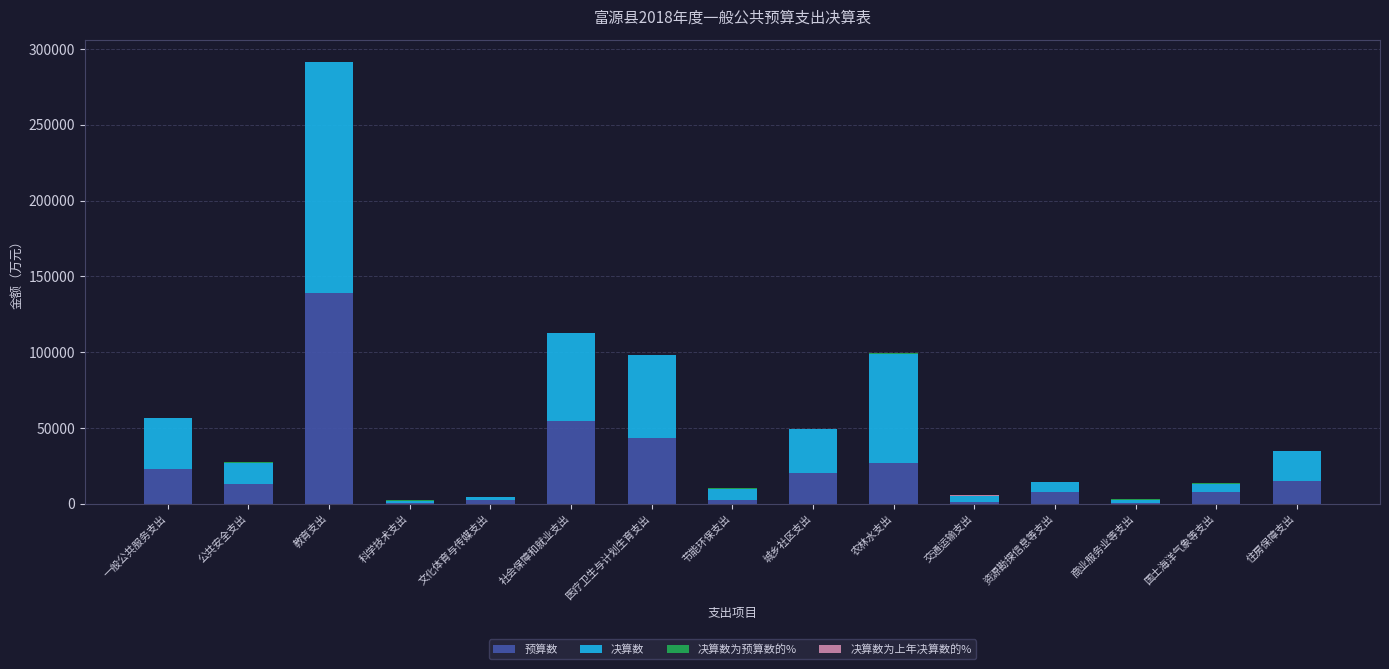

True or false: 预算数 has a value of 13190.0 at 公共安全支出.

True